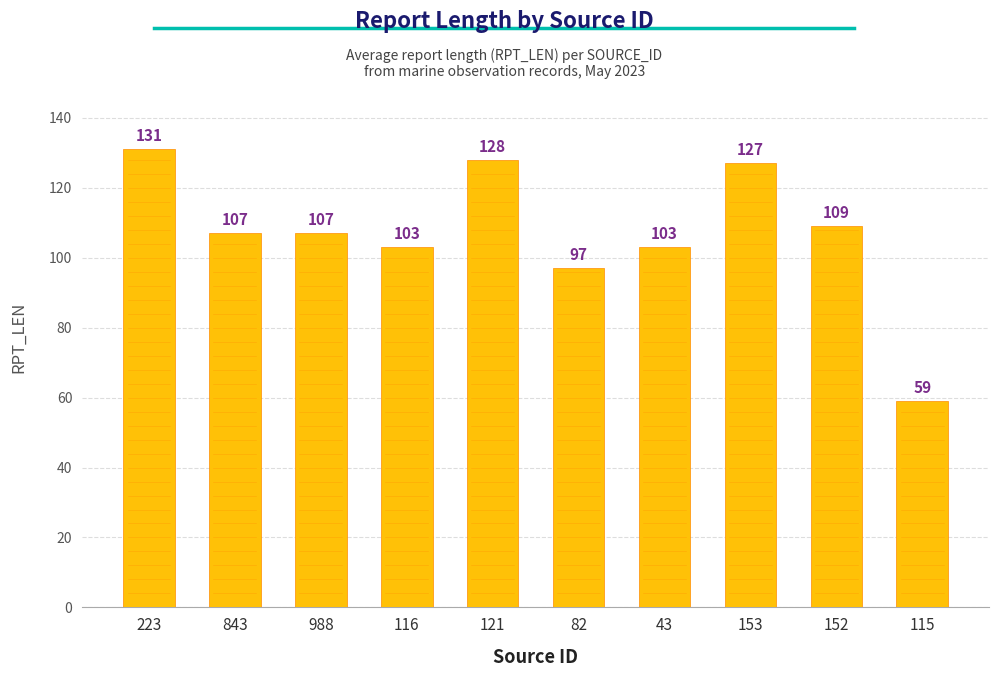

True or false: the data shows 103 at 43.

True